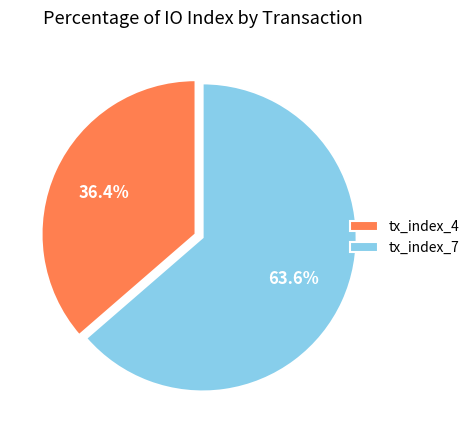

Which has a higher value, tx_index_4 or tx_index_7?

tx_index_7